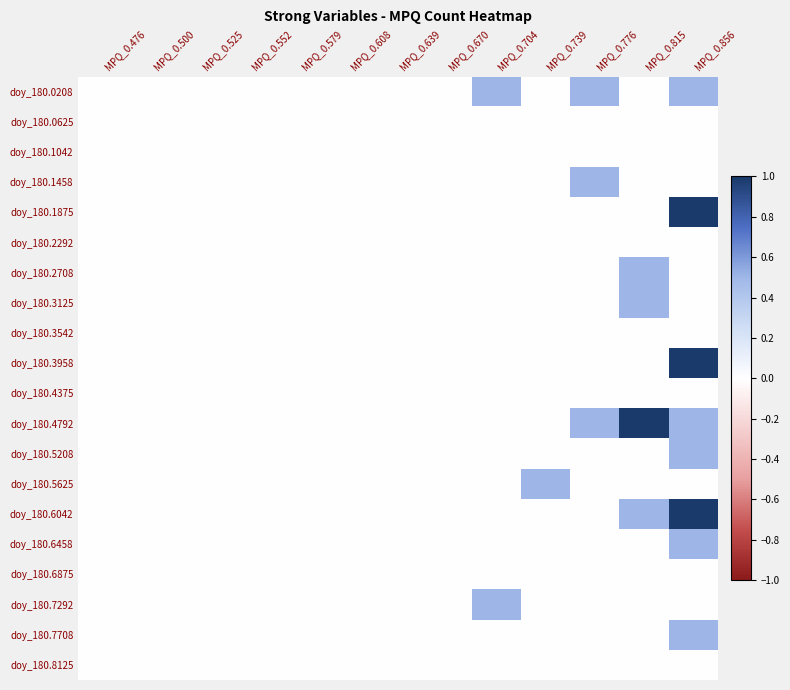

How many data points does each series have?

13